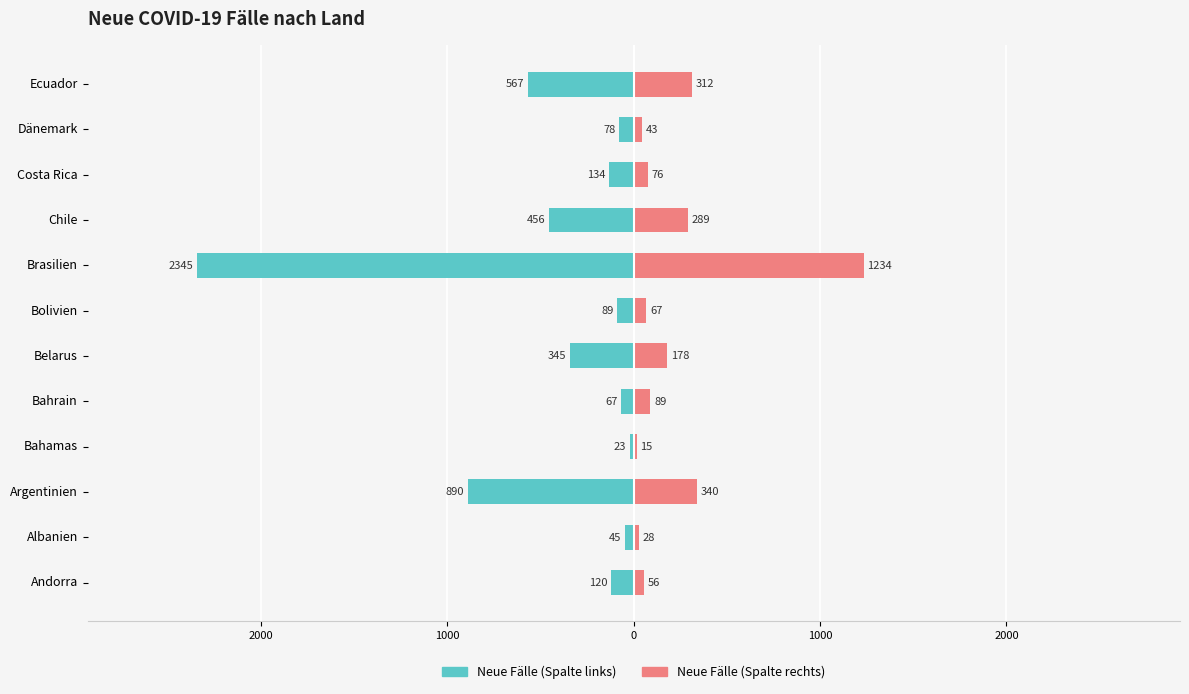

True or false: Neue Fälle (links) has a value of -2345 at Brasilien.

True